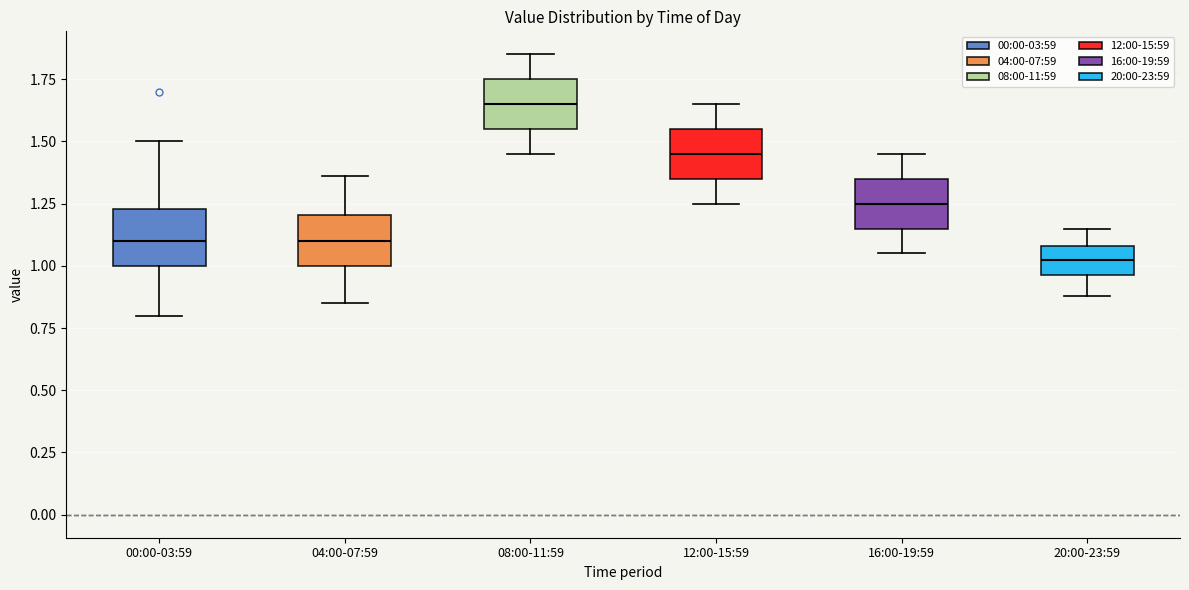

Reading left to right, transcribe this box plot: for each box, give where its median line is, the range the box spans, and where its two whiskers end, as read against the y-axis. The values are not printed on the chart, so give them approximately, as read against the axis.

00:00-03:59: median 1.10, box 1.00 to 1.25, whiskers 0.80 to 1.50
04:00-07:59: median 1.10, box 1.00 to 1.20, whiskers 0.85 to 1.35
08:00-11:59: median 1.65, box 1.55 to 1.75, whiskers 1.45 to 1.85
12:00-15:59: median 1.45, box 1.35 to 1.55, whiskers 1.25 to 1.65
16:00-19:59: median 1.25, box 1.15 to 1.35, whiskers 1.05 to 1.45
20:00-23:59: median 1.05, box 0.95 to 1.10, whiskers 0.90 to 1.15